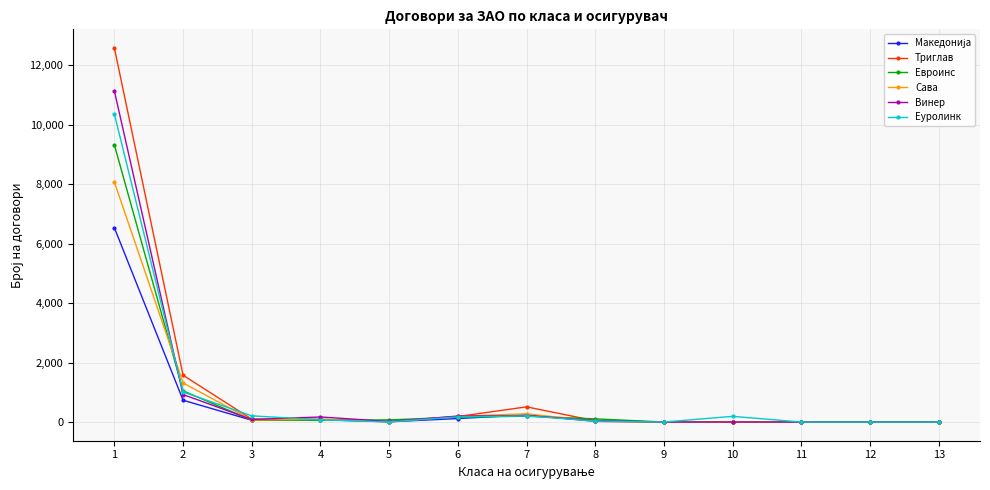

The value of Триглав at 11 is 4418. True or false?

False